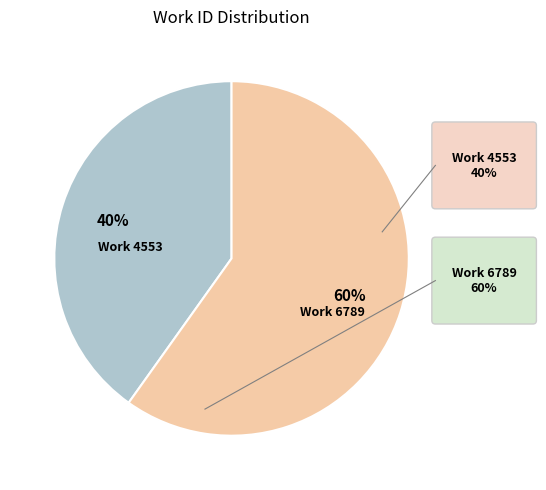

To the nearest percent, what is the difference between the largest and smallest slice percentages?

20%